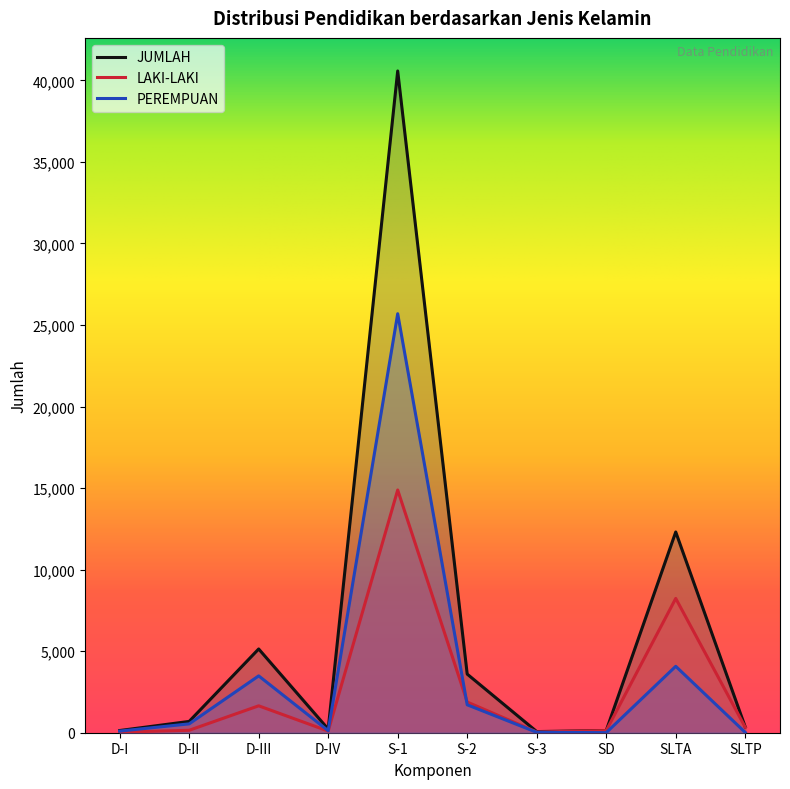

How many data points in JUMLAH are less than 693?

5